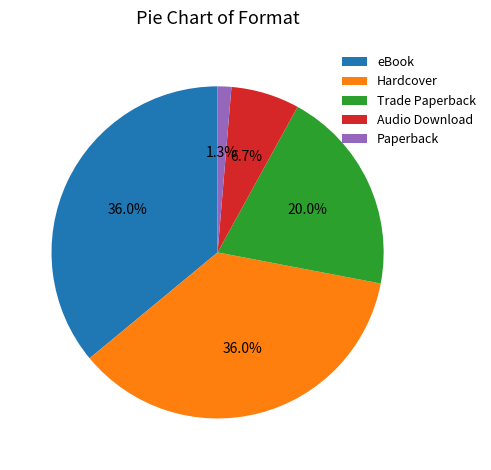

Does Hardcover represent more than half of the total?

No